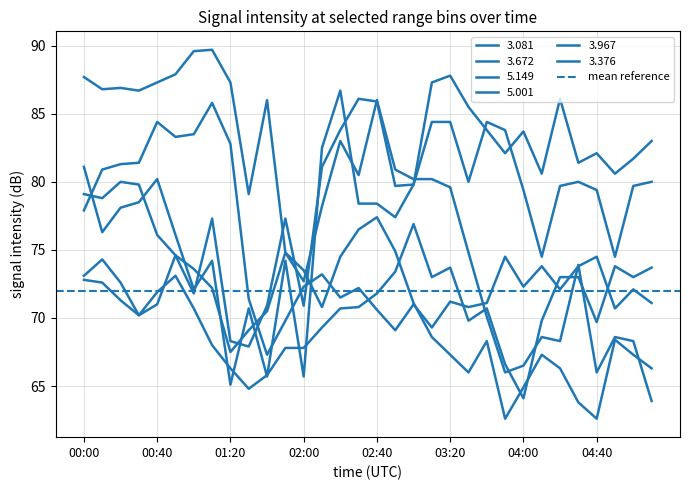

How many values in the 3.376 series are below 70?

12